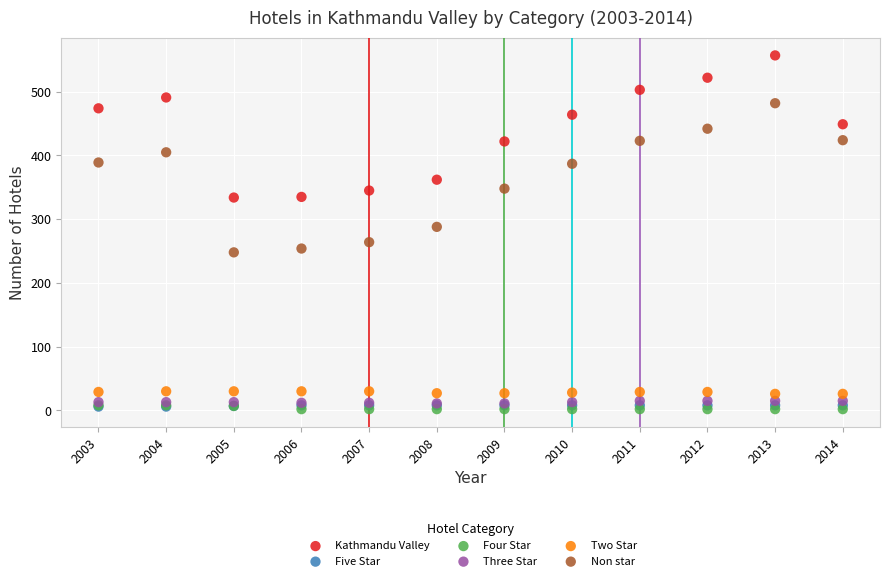

What are all the series names shown in the legend?

Kathmandu Valley, Five Star, Four Star, Three Star, Two Star, Non star